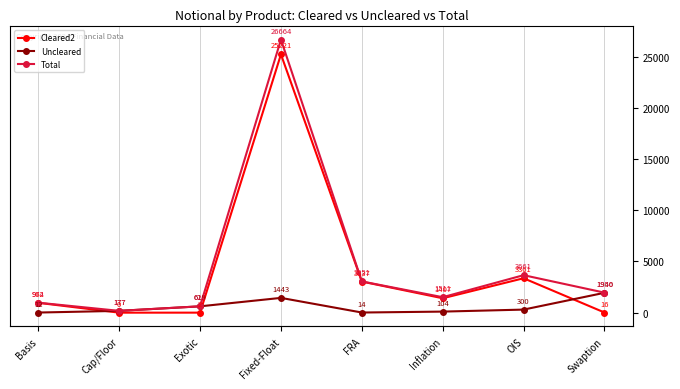

What is the value of the Cleared2 point at the 3rd from the left?

2